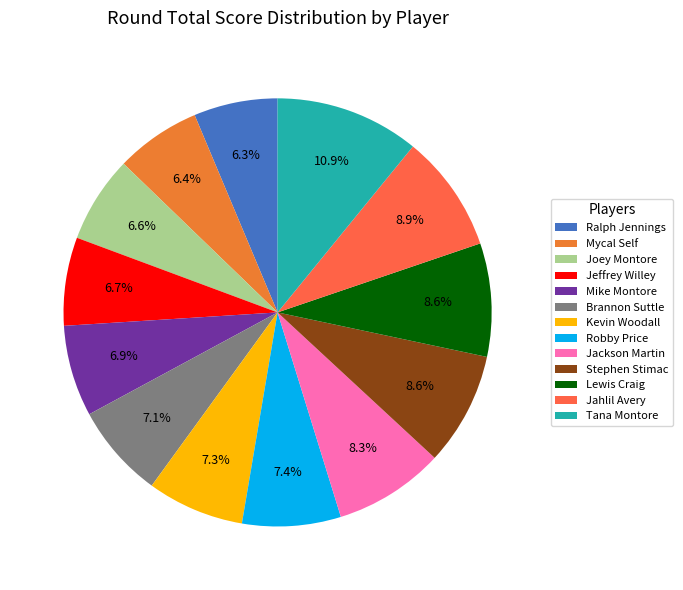

How many slices are in this pie chart?

13